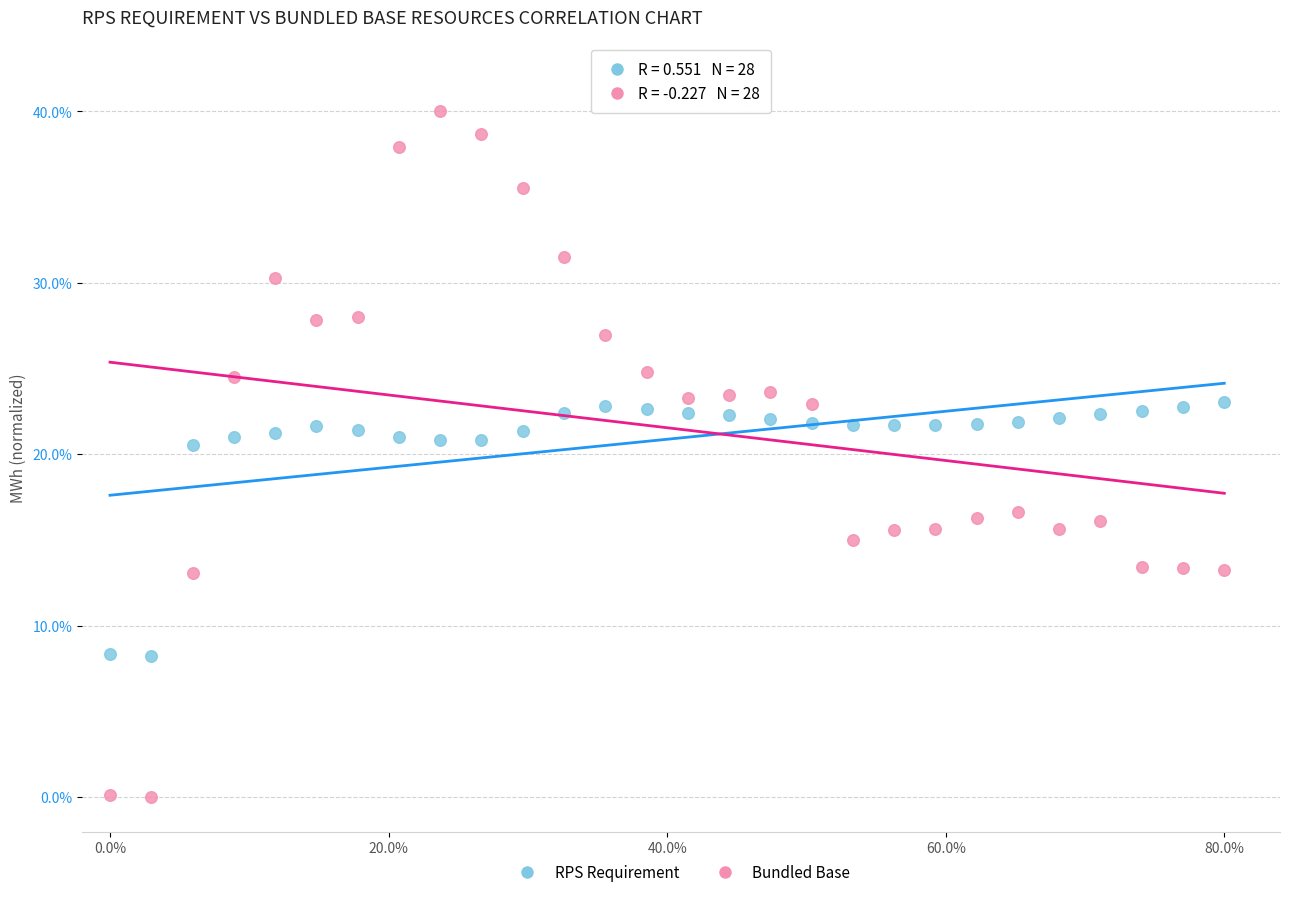

Across all data points, what is the range of Y values (max minus min)?

40.0